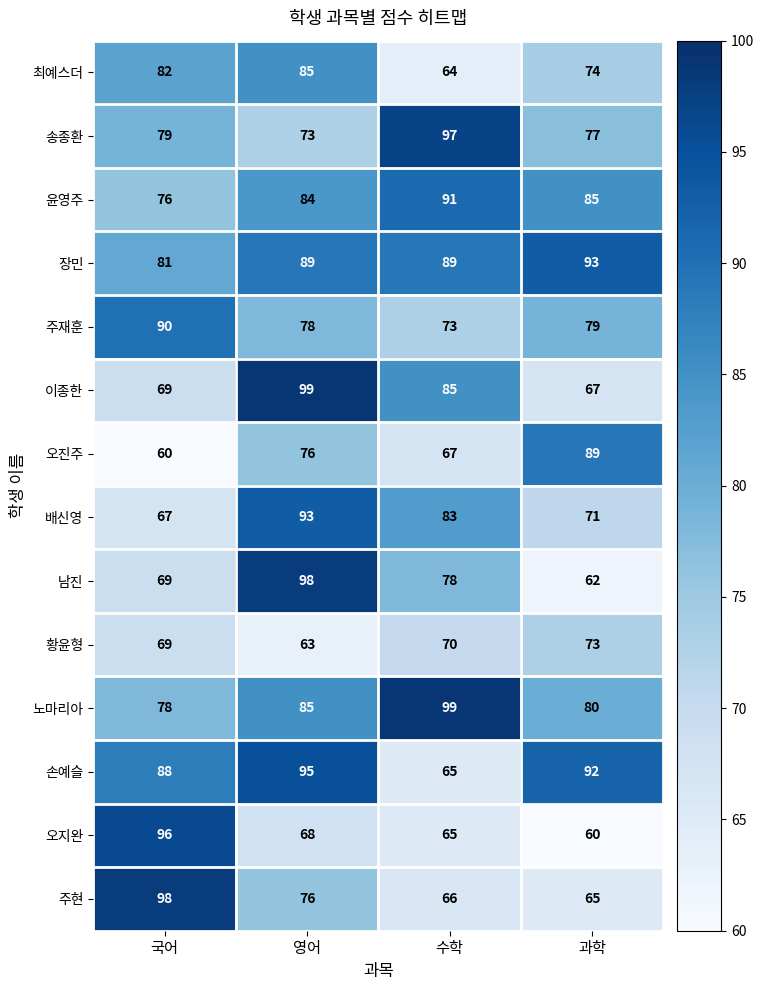

What is the difference between the highest and lowest values at 수학?

35